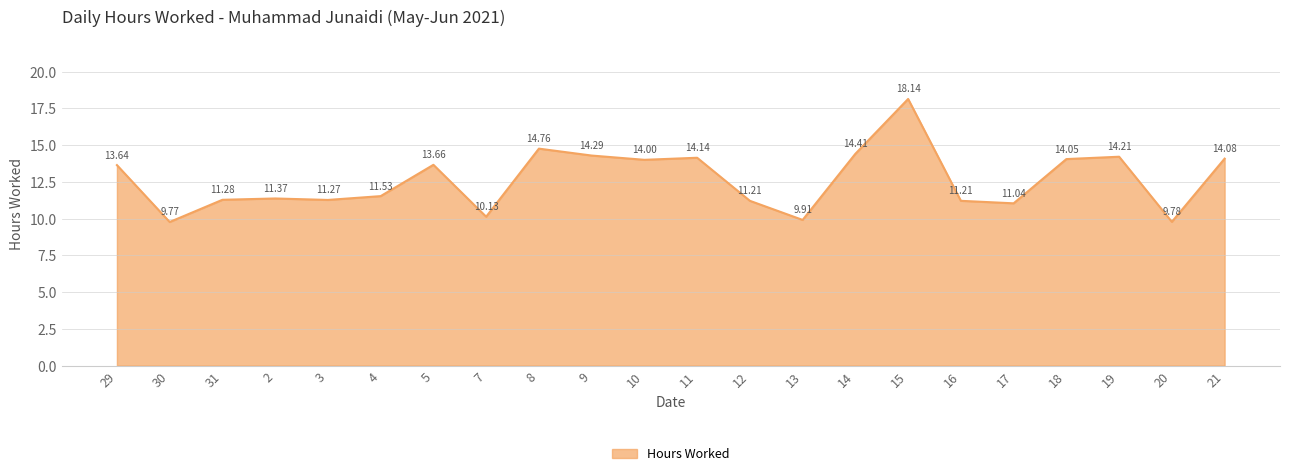

At which label is the value closest to 13?

29